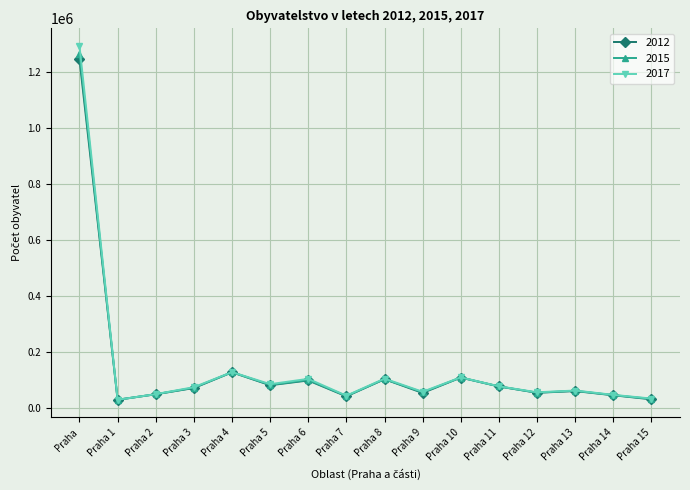

What value does the 2012 series have at Praha 2?

49197